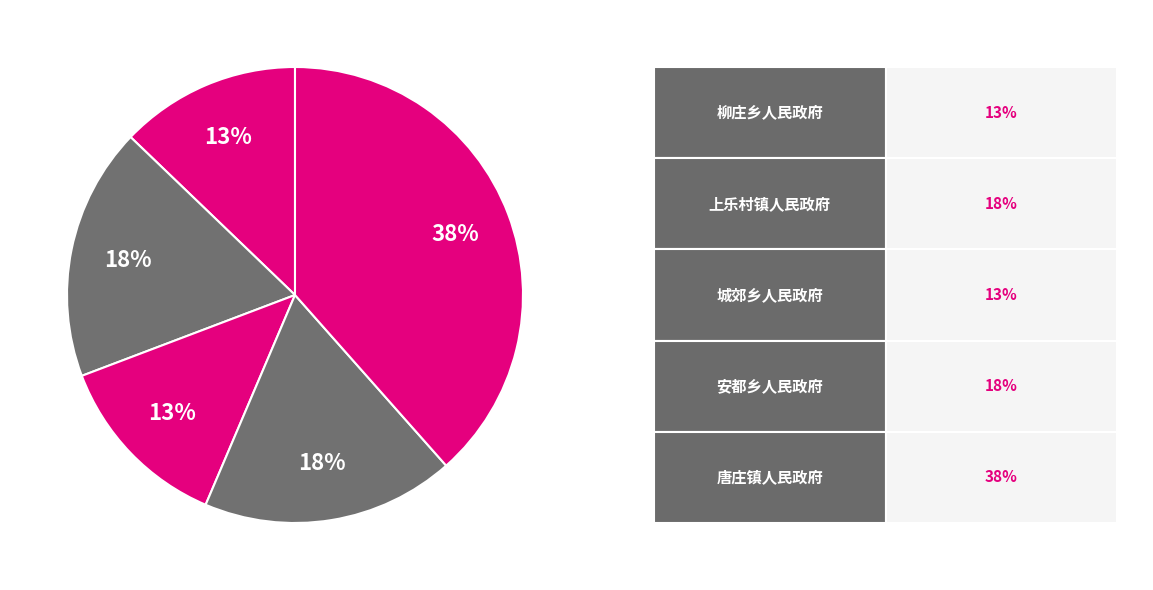

How many slices are in this pie chart?

5